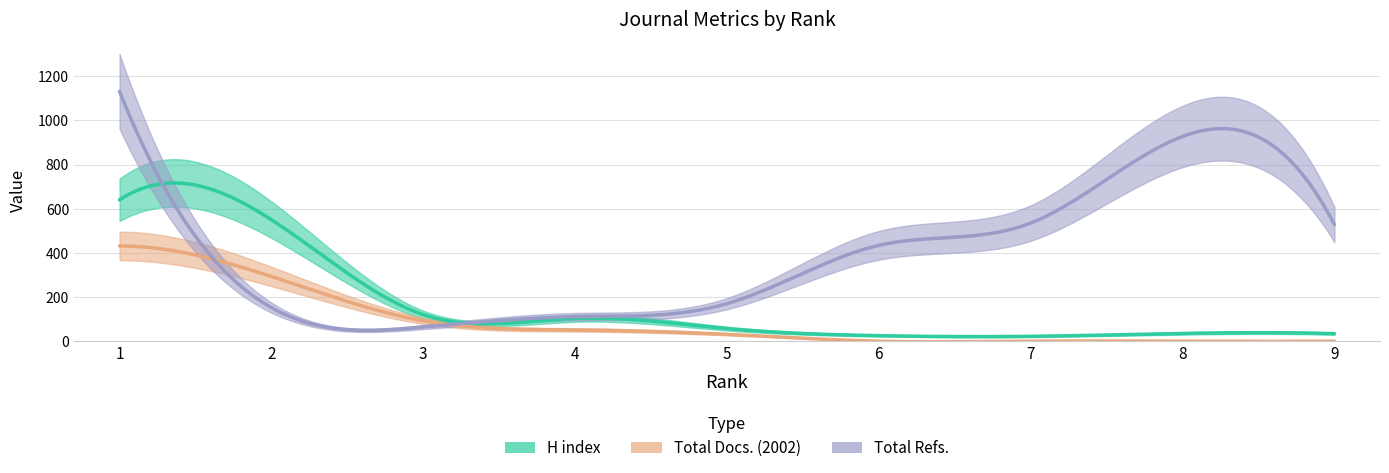

Which category has the lowest value in the Total Docs. (2002) series?

6